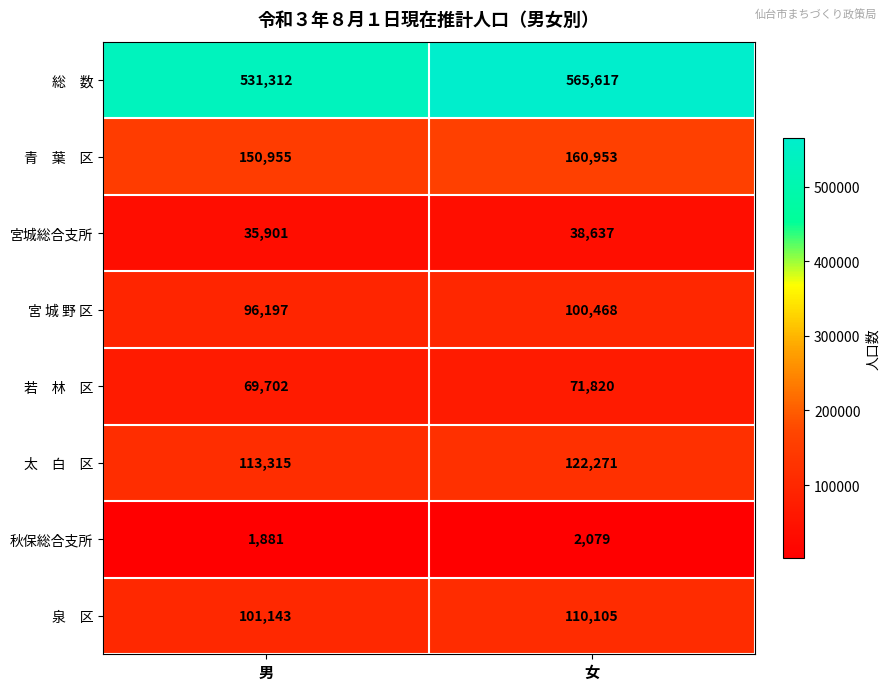

List the labels in order of 宮城総合支所 value, smallest first.

男, 女